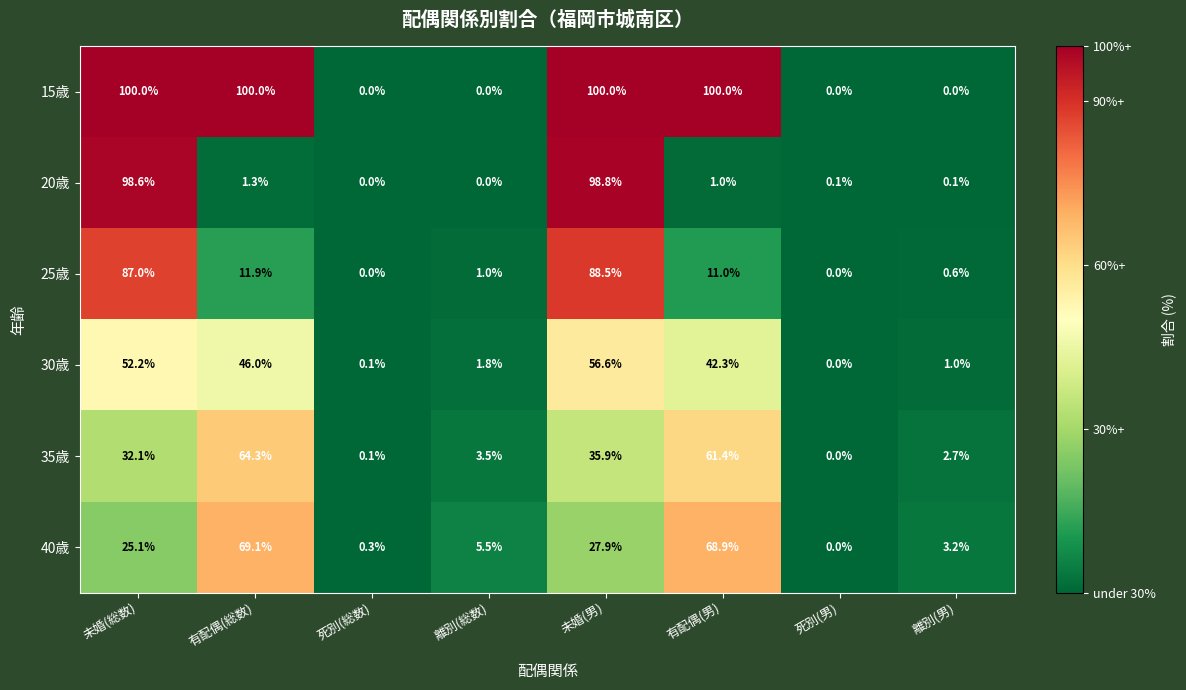

At which category is the sum across all series the highest?

未婚(男)